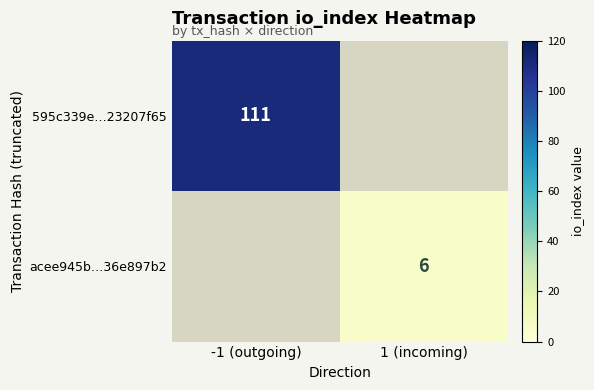

True or false: 595c339e…23207f65 has a value of 180 at -1 (outgoing).

False